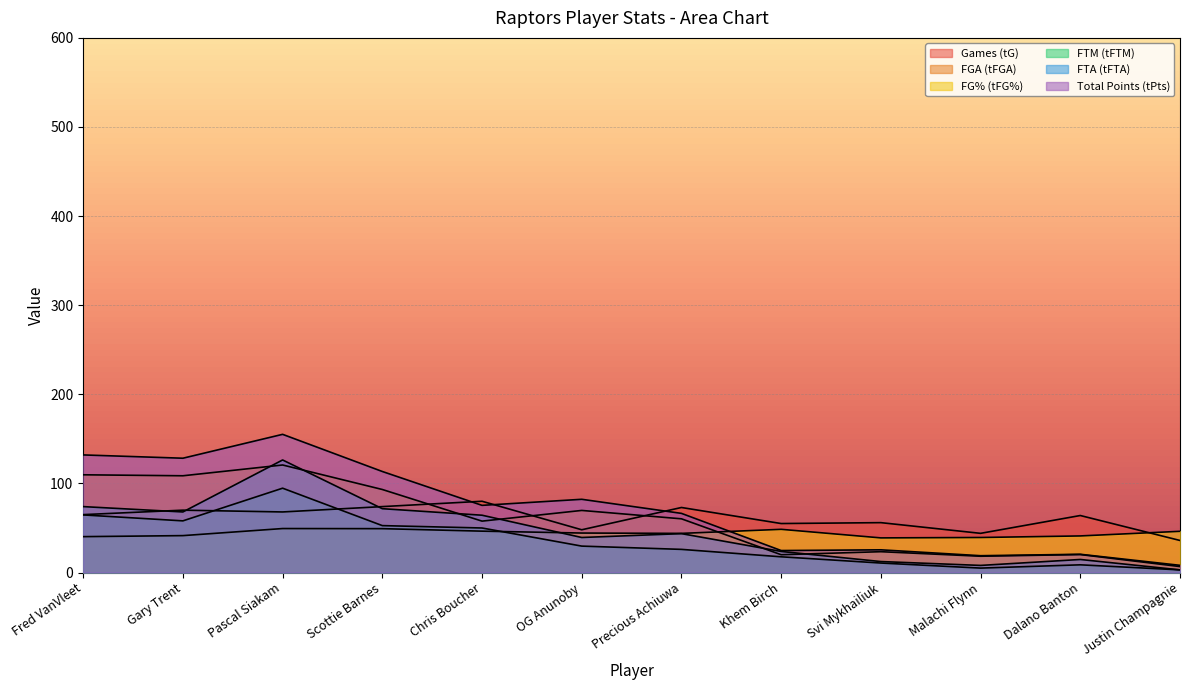

What is the difference between the highest and lowest values at Khem Birch?

37.3